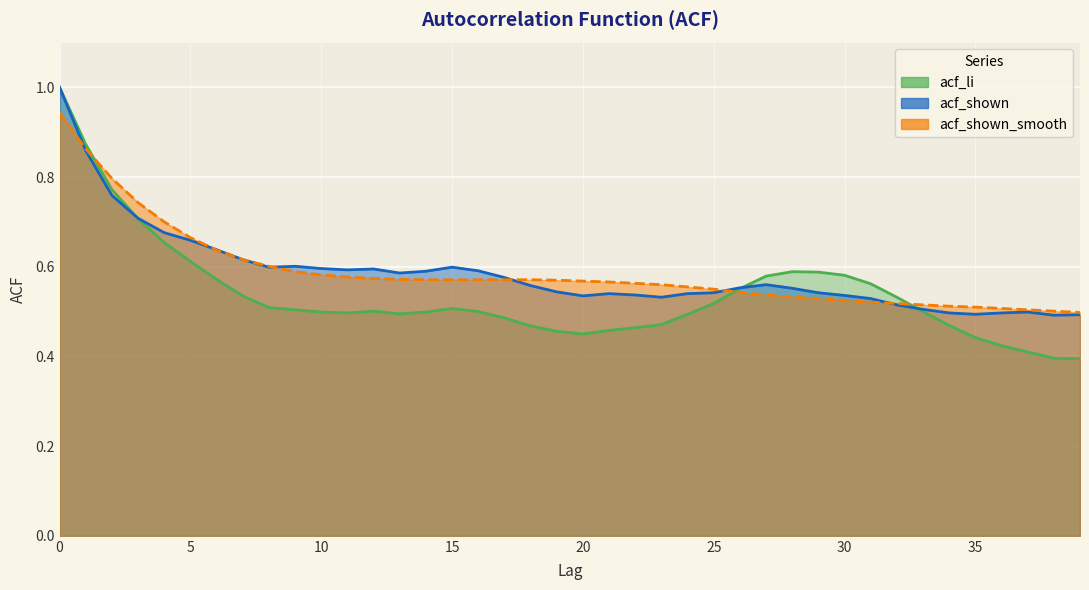

How many series are shown in this chart?

3